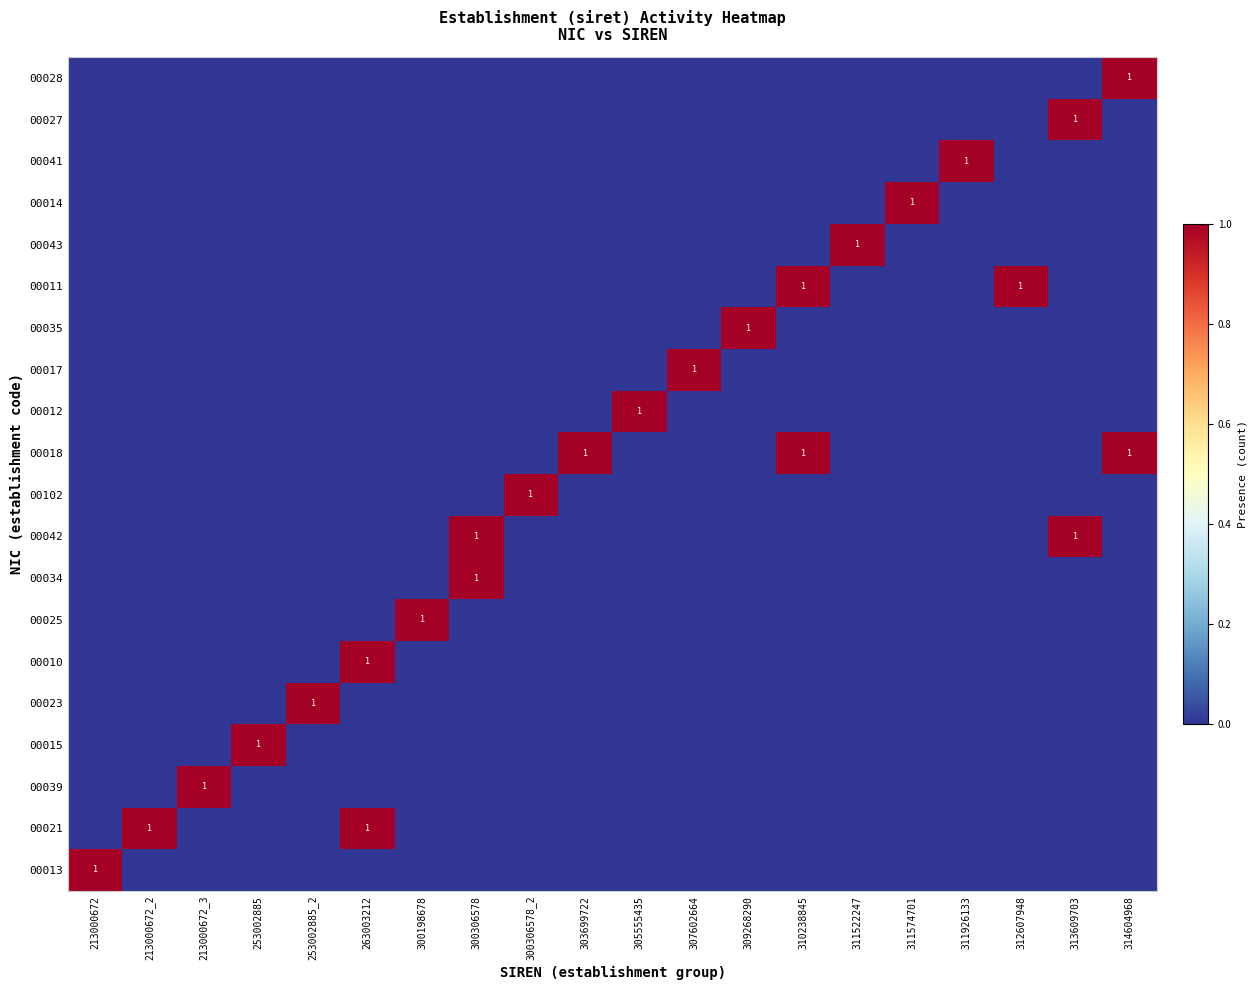

What is the maximum value for 00035?

1